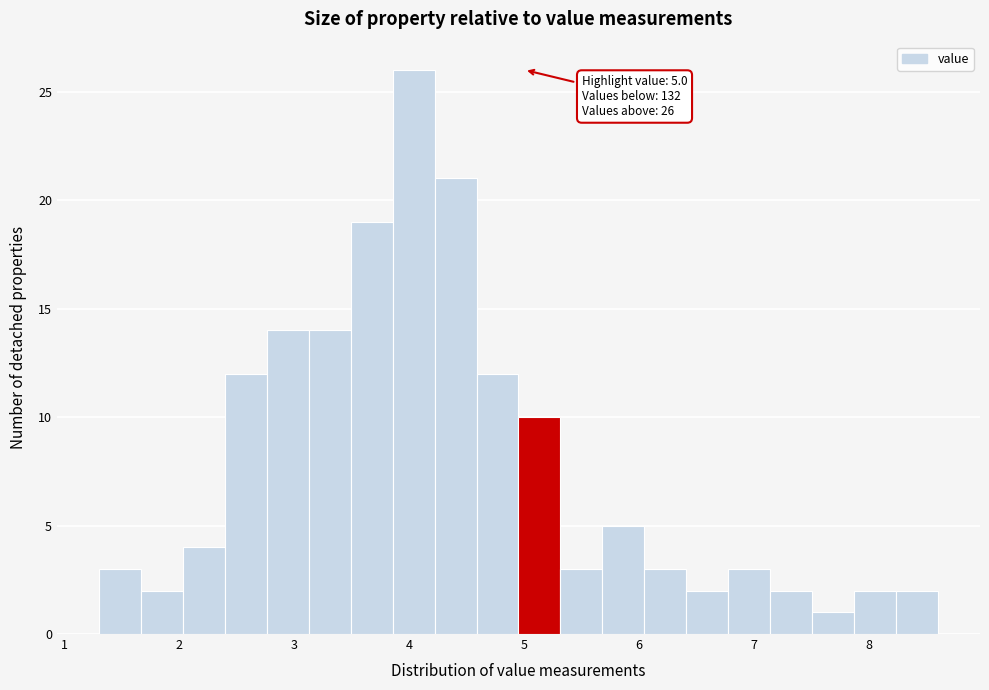

Around what value on the x-axis is the tallest bar? Give the approximate position of its centre, as read against the axis.

4.0